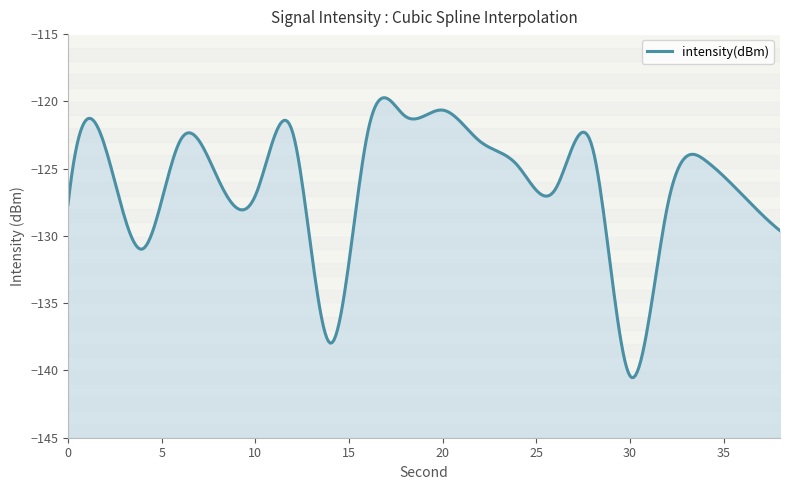

True or false: the data shows -179.1 at 24.

False